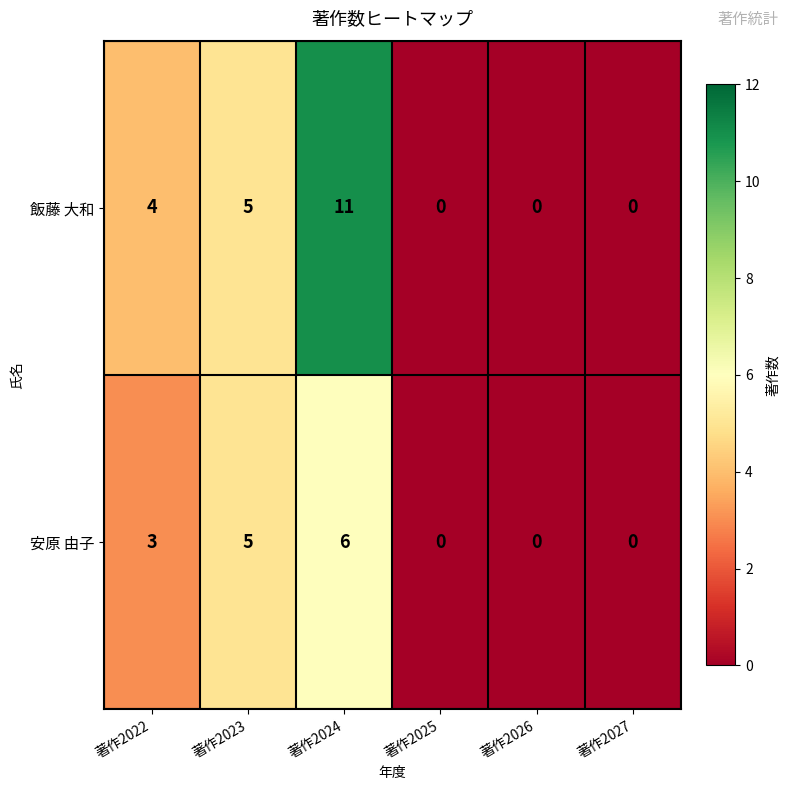

Rank the series by their average value, from lowest to highest.

安原 由子, 飯藤 大和